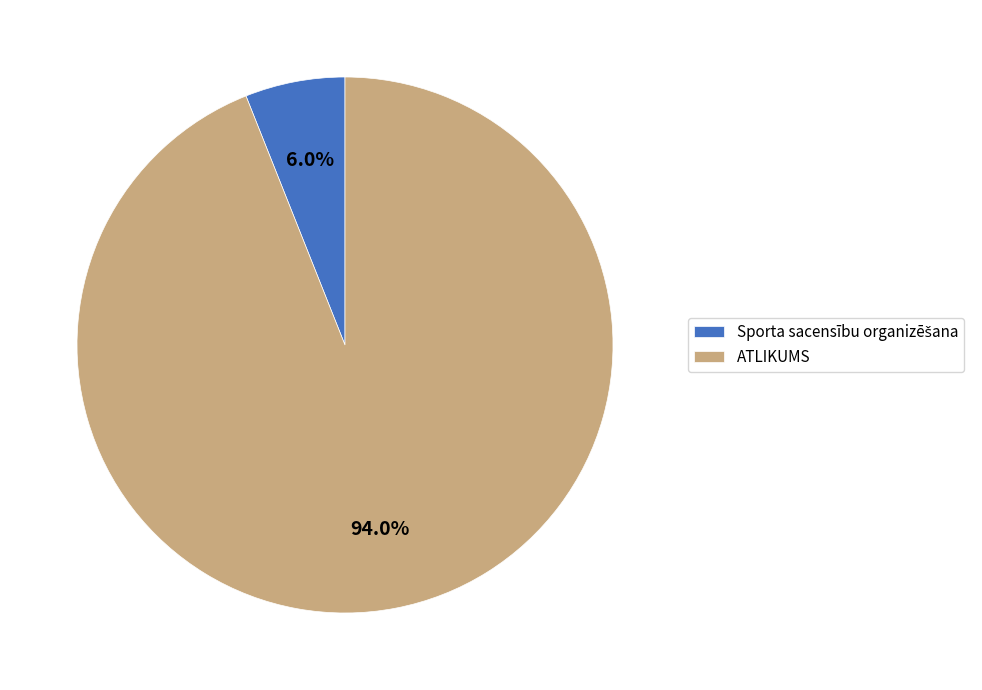

What is the majority slice?

ATLIKUMS